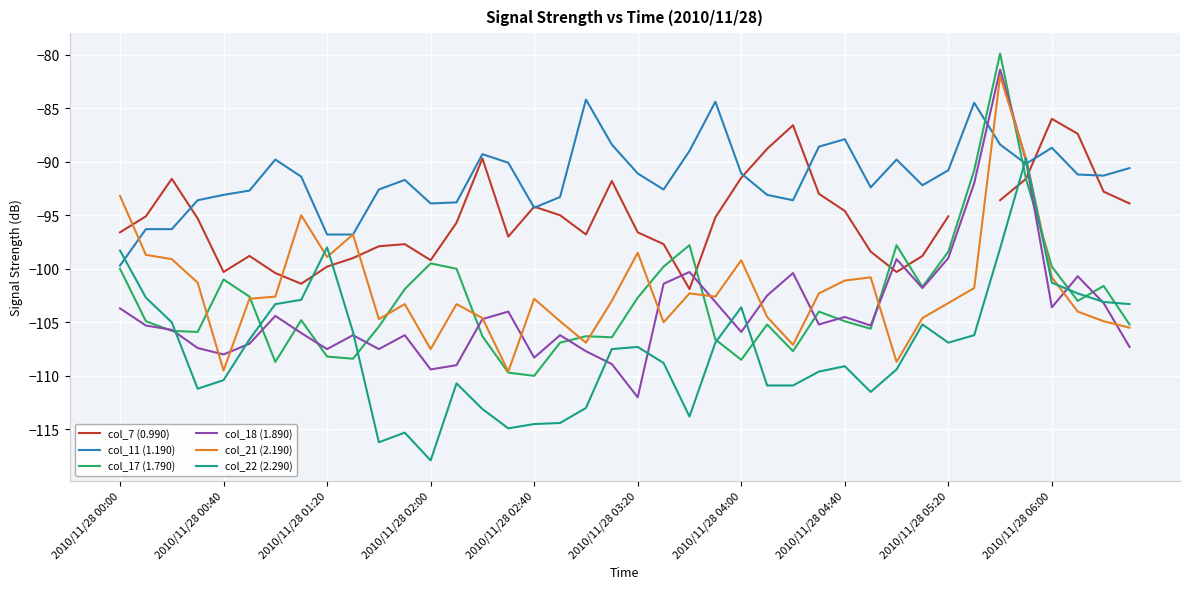

True or false: col_11 (1.190) and col_22 (2.290) intersect in this chart.

True